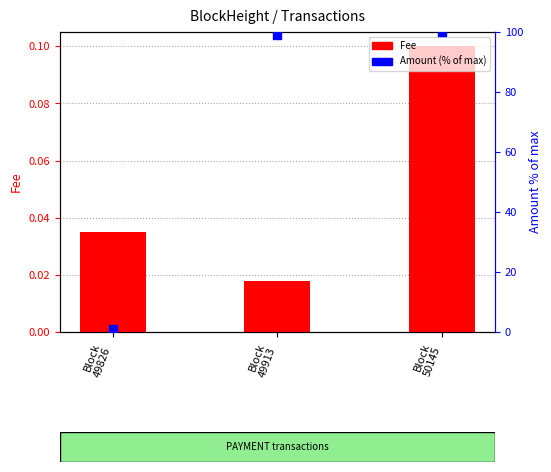

What is the total value across all series at Block
50145?

100.1